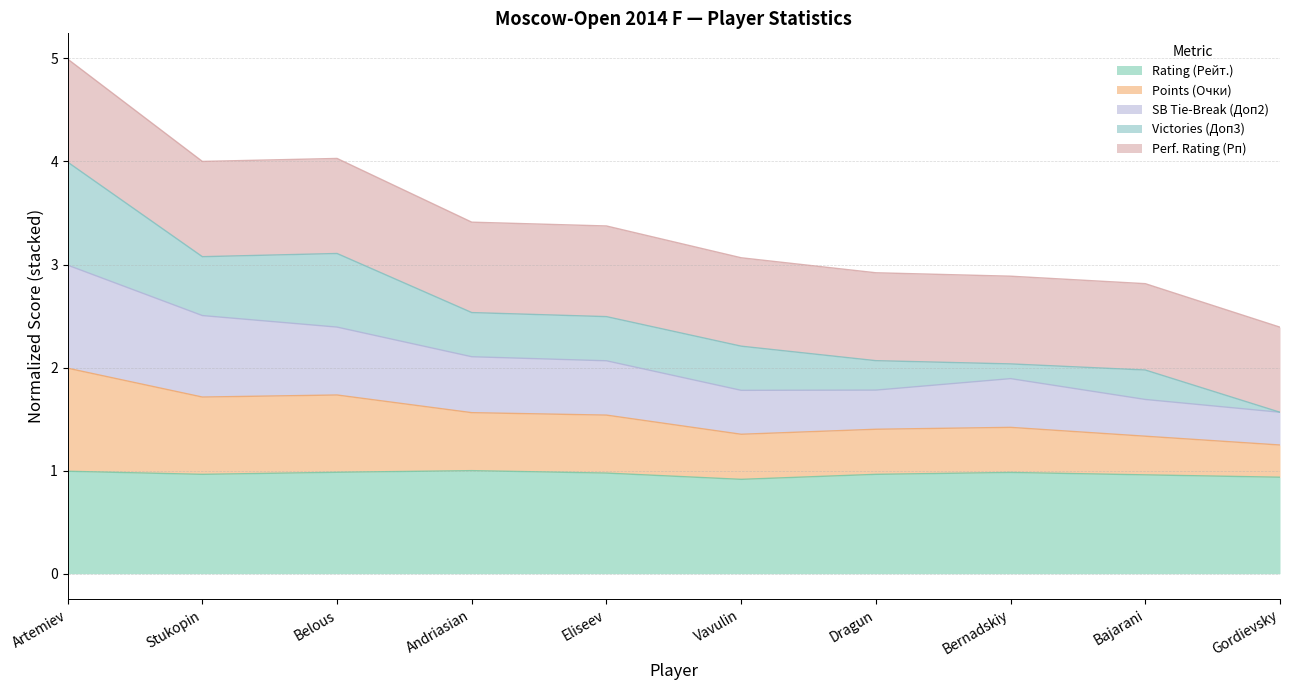

The value of SB Tie-Break (Доп2) at Bernadskiy is 1.9. True or false?

True